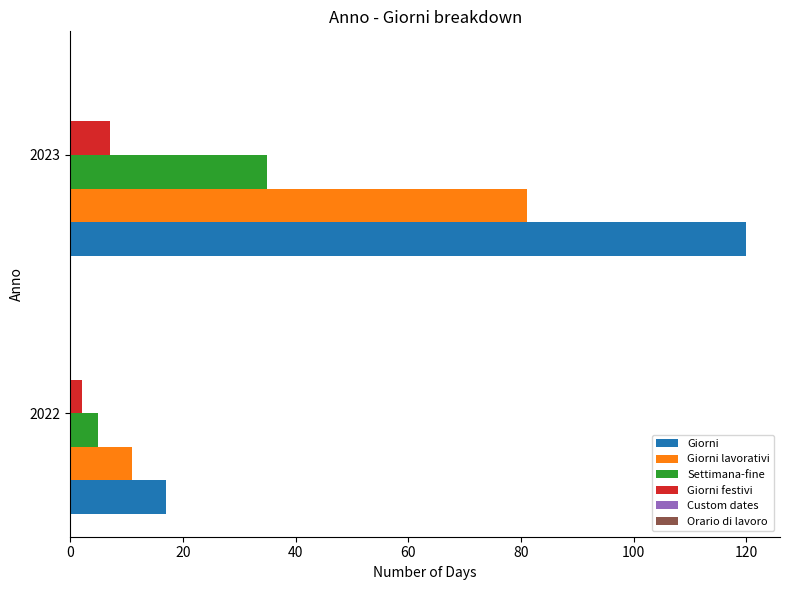

What is the difference between the maximum and minimum values in the Giorni series?

103